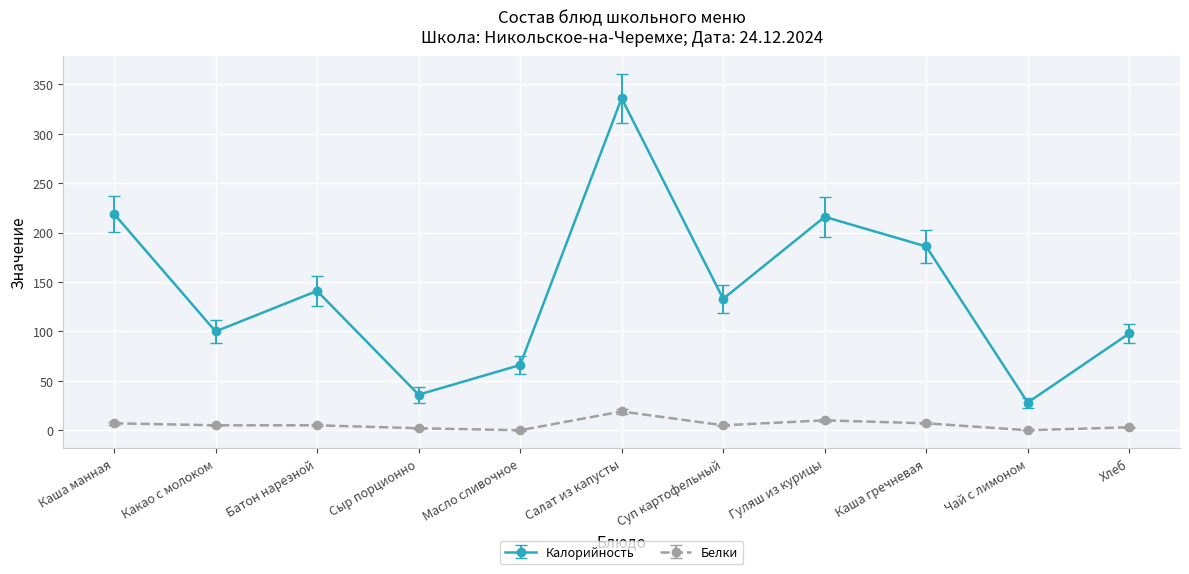

How many interior local valleys does the Калорийность series have?

4